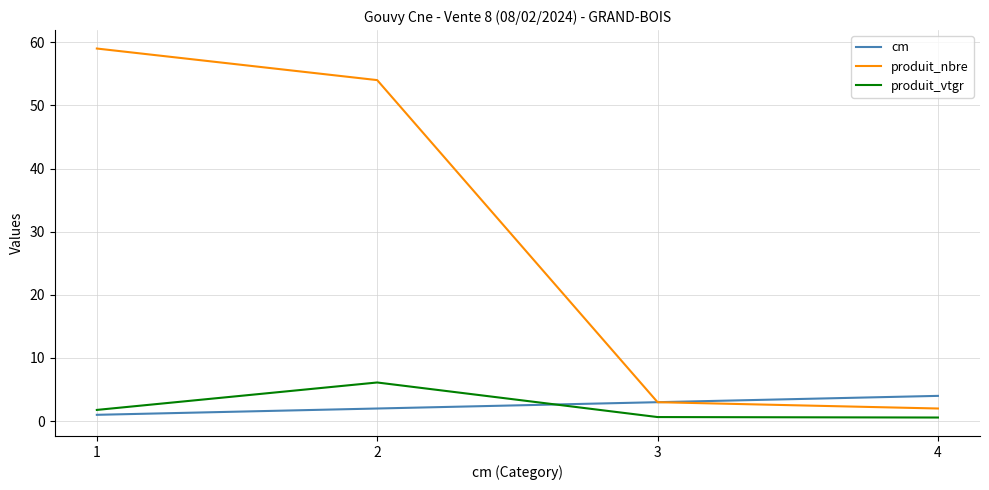

True or false: produit_vtgr and produit_nbre intersect in this chart.

False